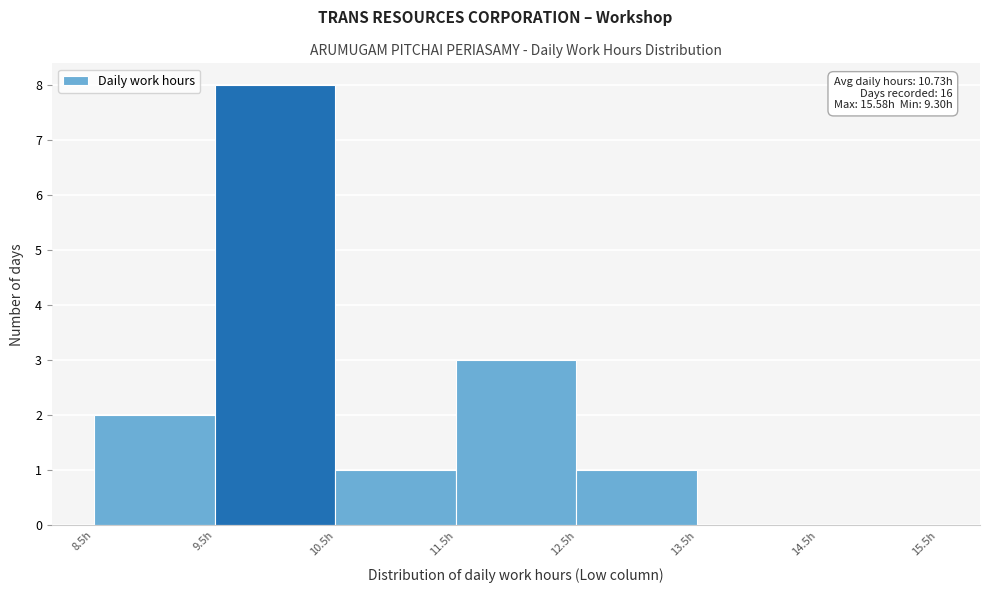

Over which range of the x-axis is the bar tallest?

9.5 to 10.5